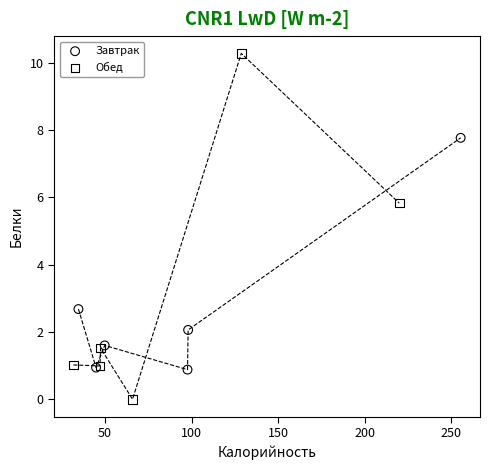

Which series reaches the maximum Y coordinate?

Обед